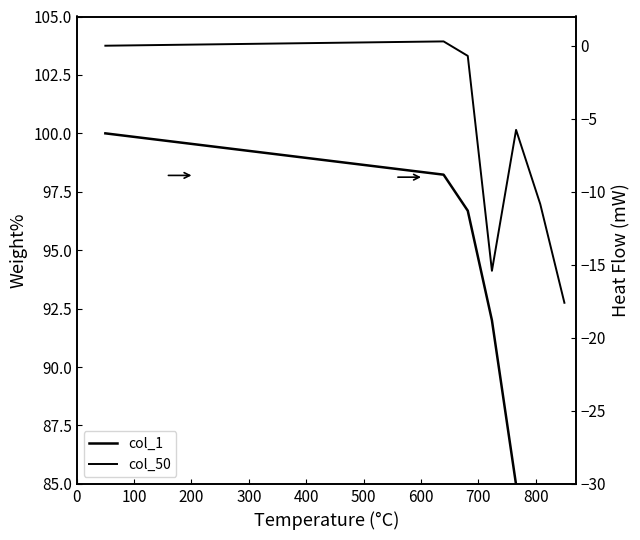

What is the difference between the second highest and minimum values in the col_50 series?

17.9